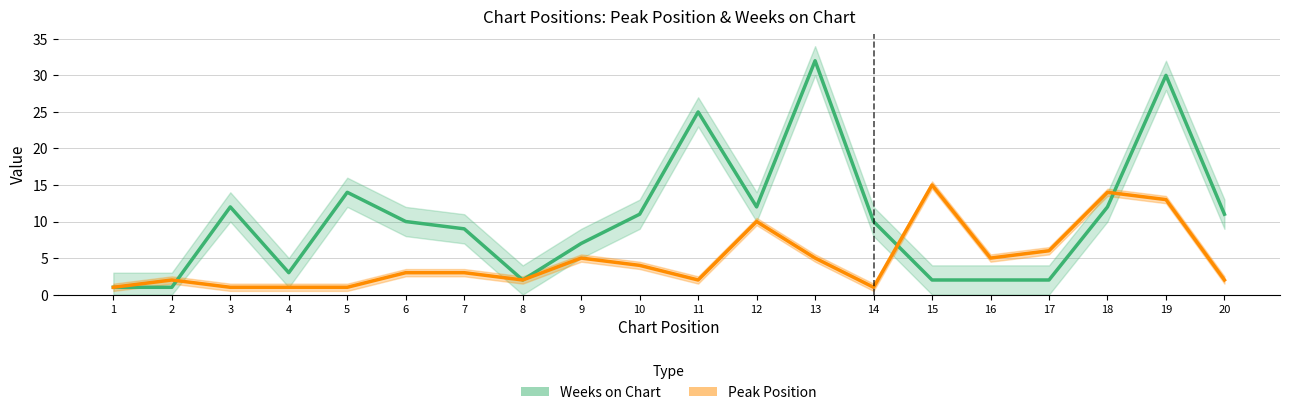

Between 4 and 12, which series saw the biggest shift?

Weeks on Chart